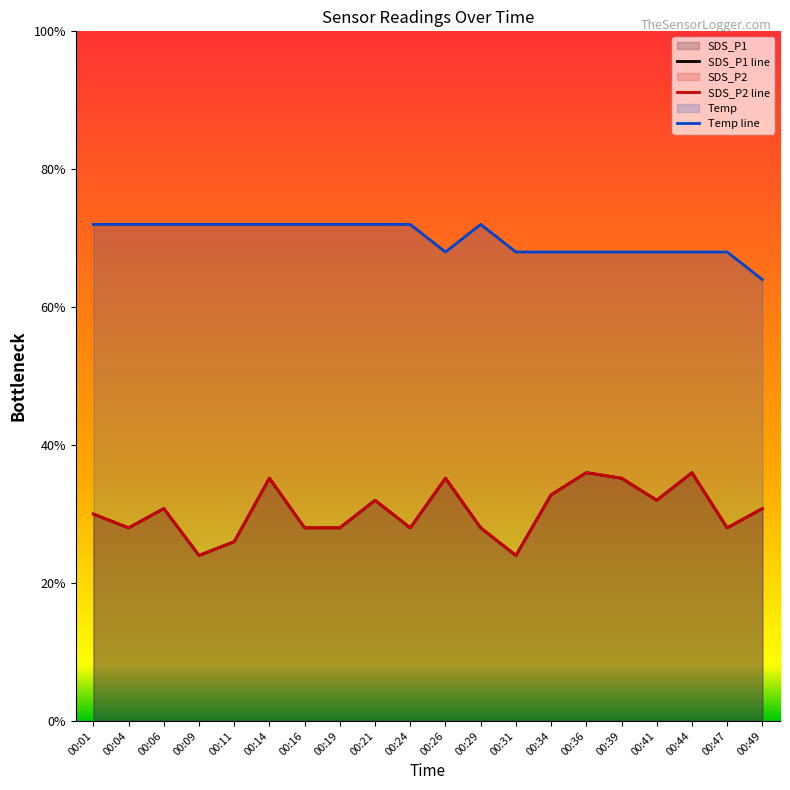

True or false: SDS_P1 and SDS_P2 intersect in this chart.

False